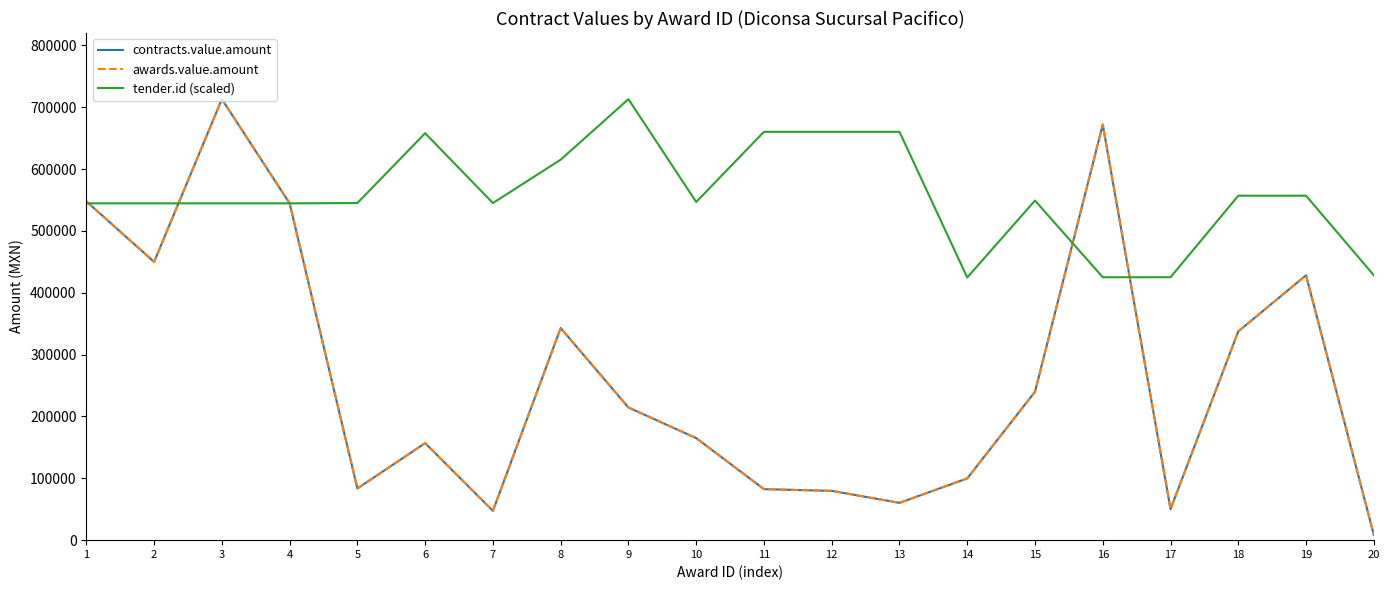

At which label is contracts.value.amount closest to 360866?

8